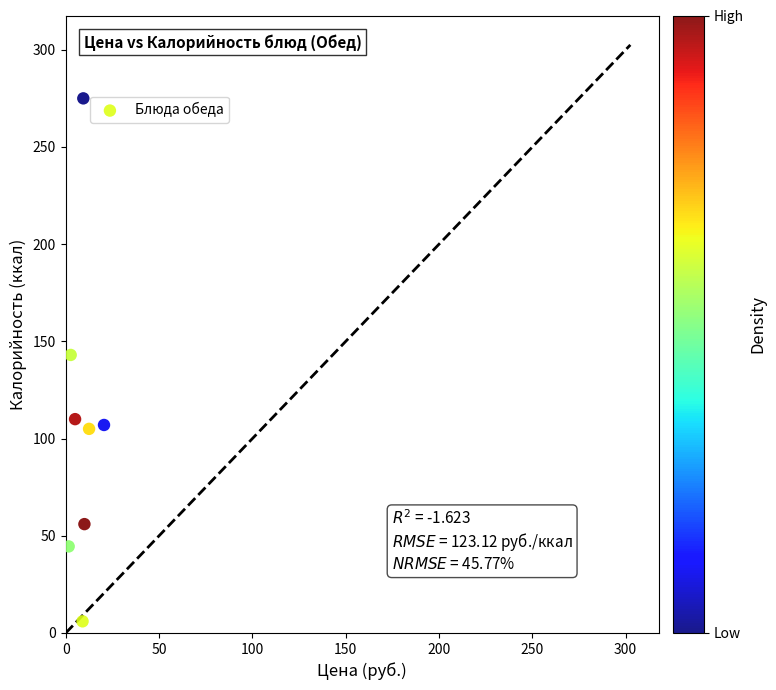

What is the range of Y values (max minus min)?

269.0